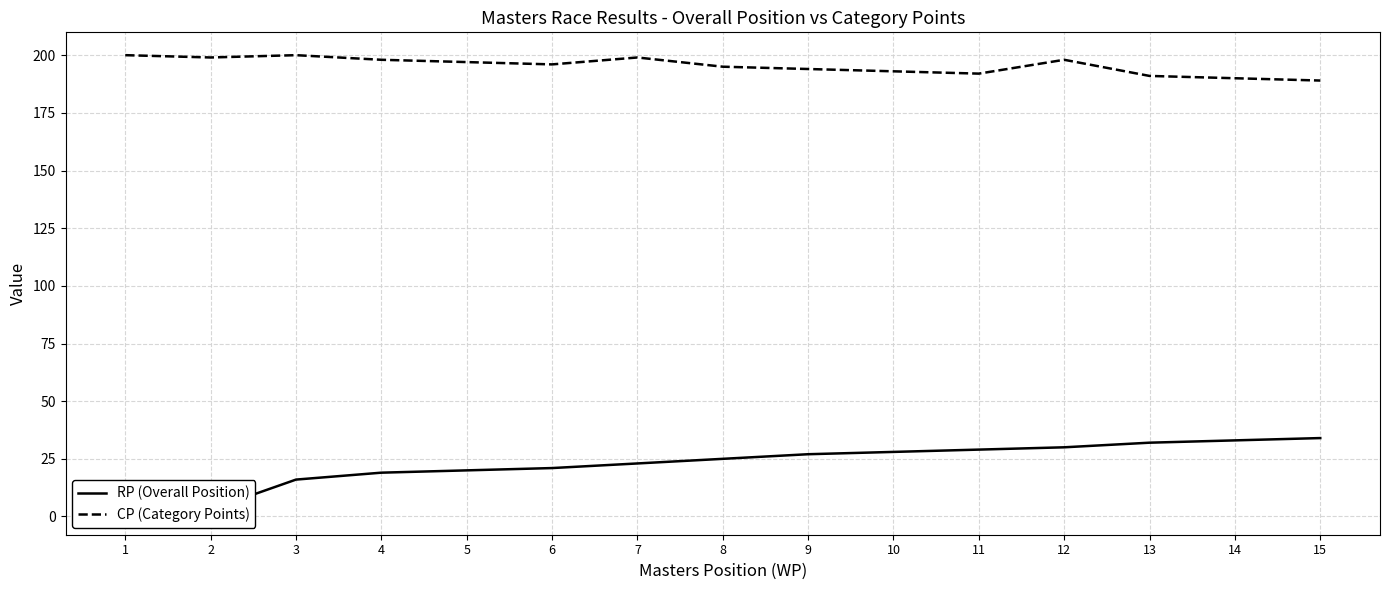

How many lines are shown in the chart?

2